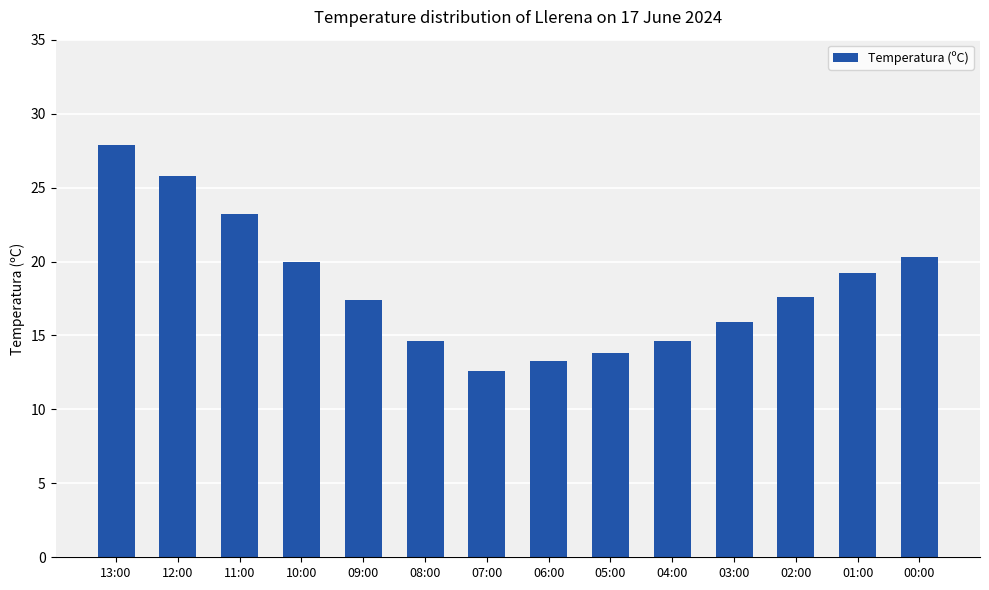

Count the number of categories in the chart.

14